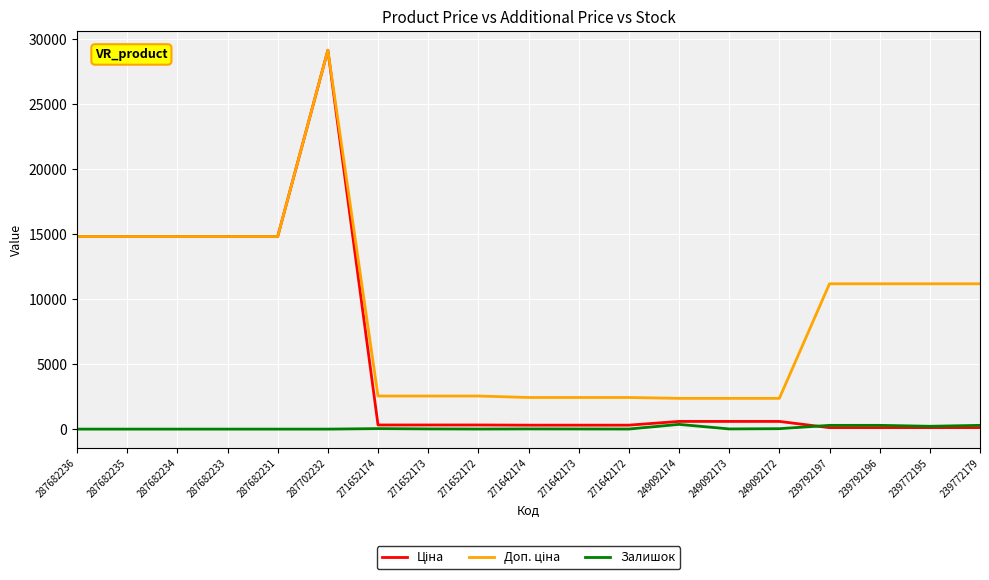

What is the difference between the highest and lowest values at 287682234?

14817.6